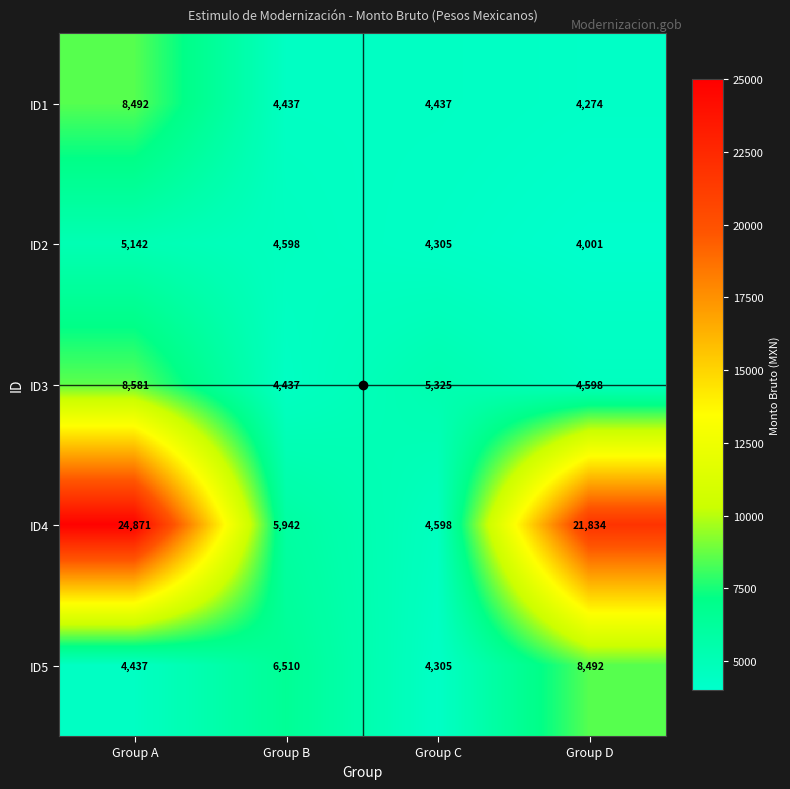

The value of ID2 at Group A is 6823. True or false?

False